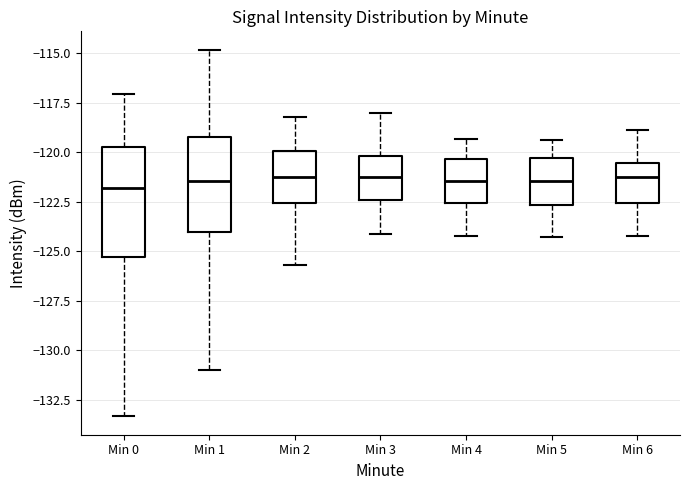

Where does the median line of the box for Min 1 sit on the y-axis? The values are not printed on the chart, so give them approximately, as read against the axis.

-121.5